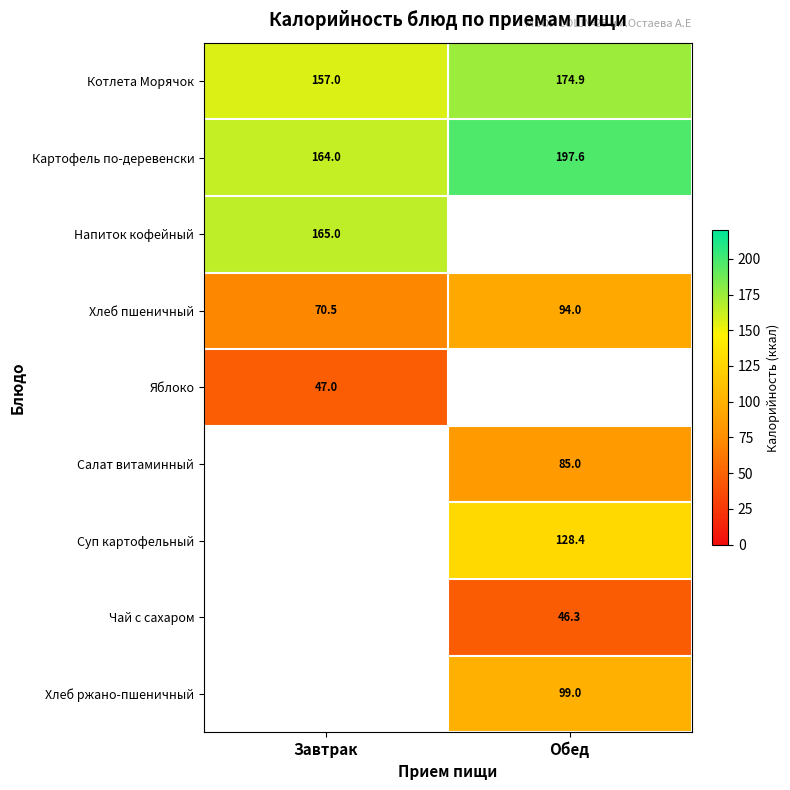

Count the number of categories in the chart.

2